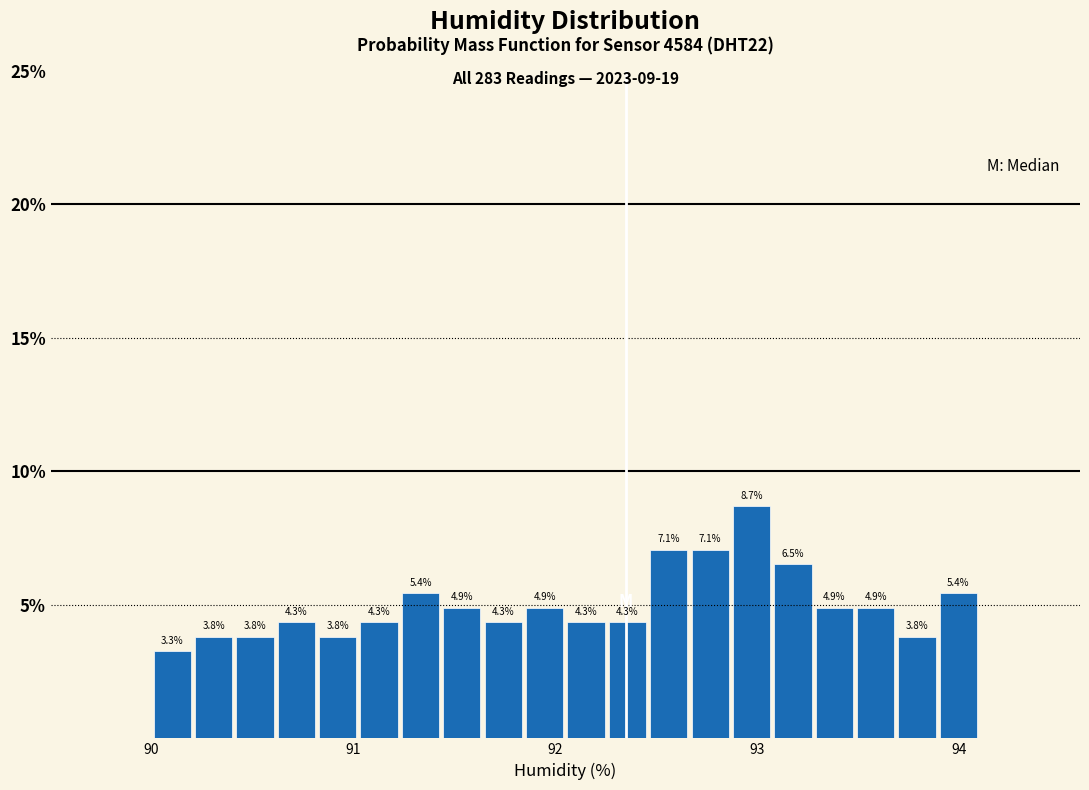

Read against the x-axis, roughly where is the centre of the tallest bar?

93.0